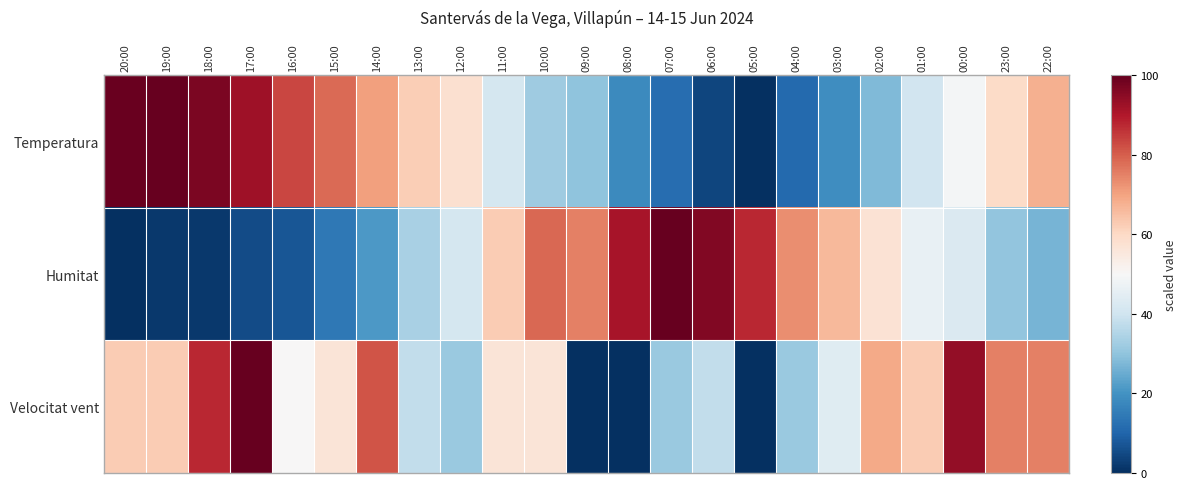

Rank the series by their average value, from highest to lowest.

Velocitat vent, Temperatura, Humitat